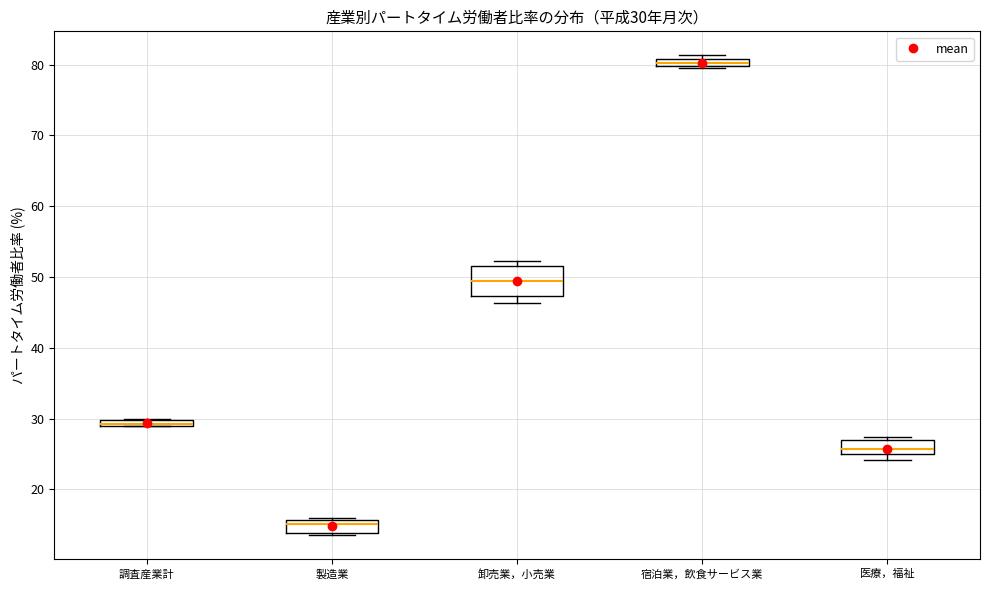

Comparing the boxes themselves (not the whiskers), which one is the tallest?

卸売業，小売業